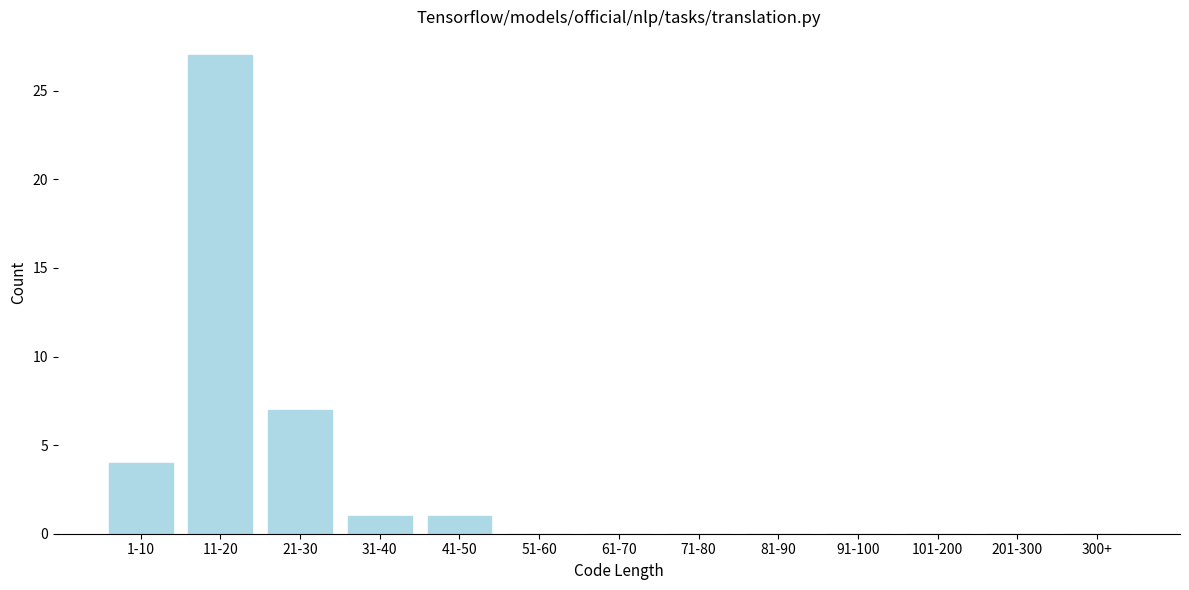

Reading left to right, extract all data points from this chart.

1-10=4	11-20=27	21-30=7	31-40=1	41-50=1	51-60=0	61-70=0	71-80=0	81-90=0	91-100=0	101-200=0	201-300=0	300+=0